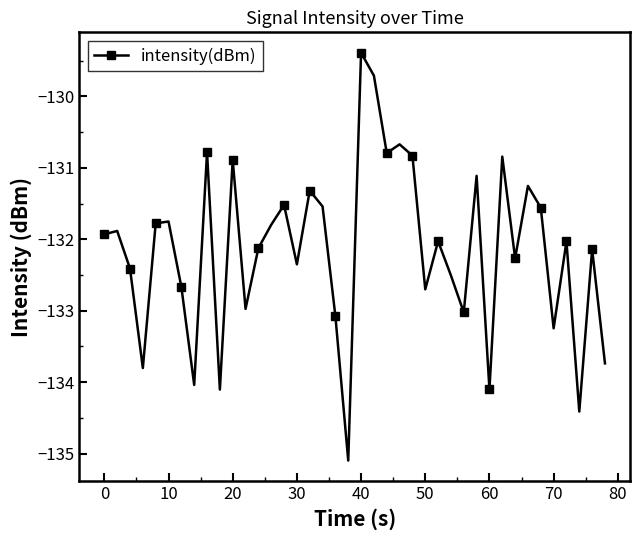

What is the smallest value displayed?

-135.1